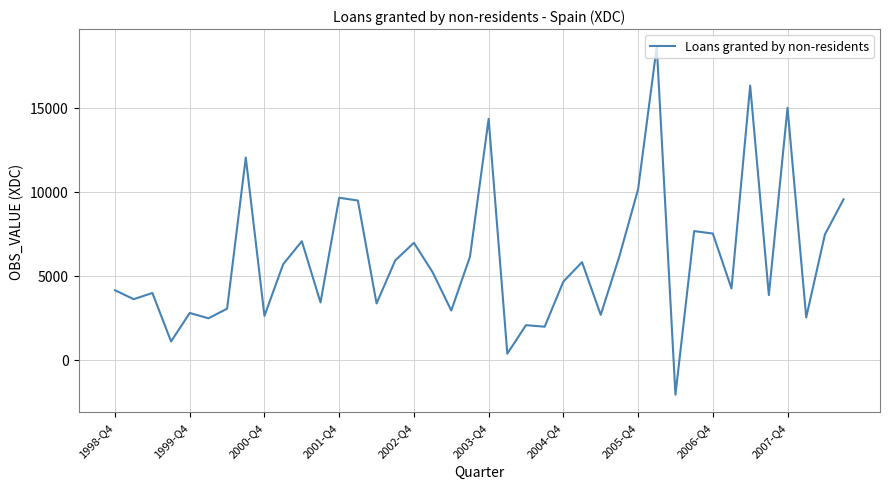

How many distinct data groups are displayed?

1